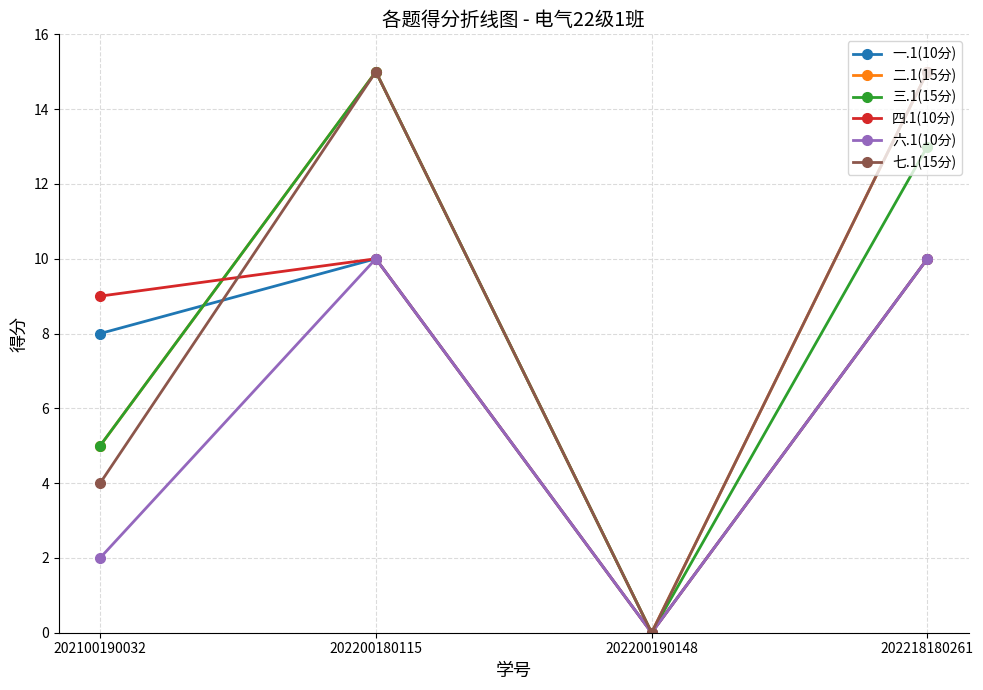

How many 三.1(15分) values are between 5 and 15?

3